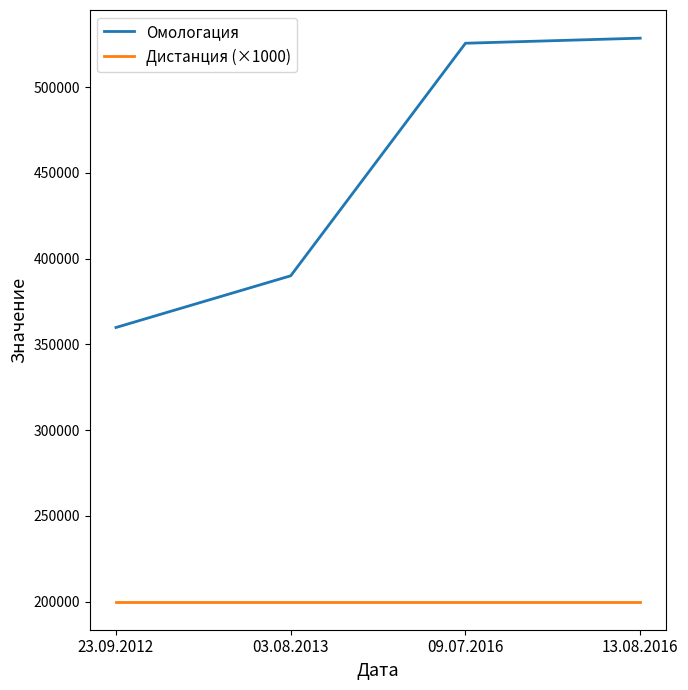

How many lines are shown in the chart?

2